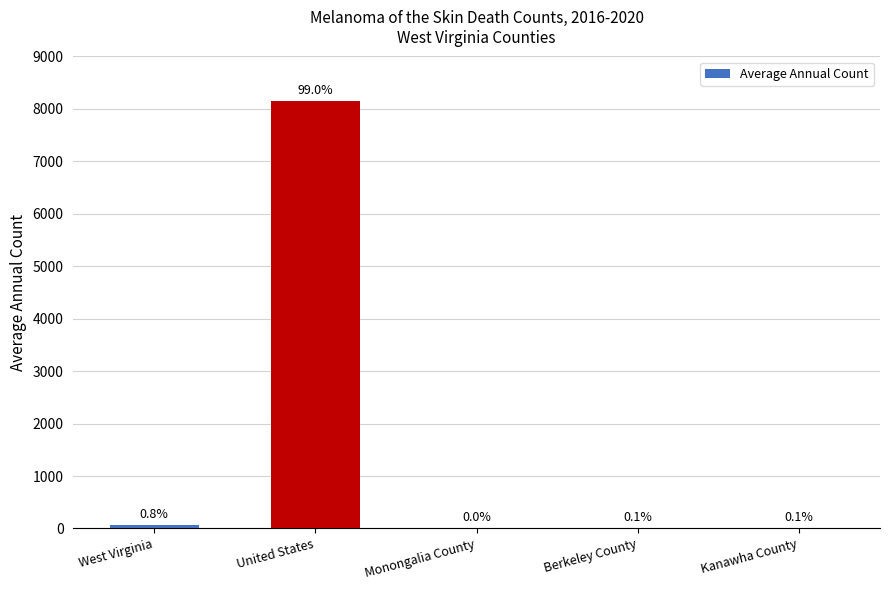

At which category does the chart reach its peak across all series?

United States